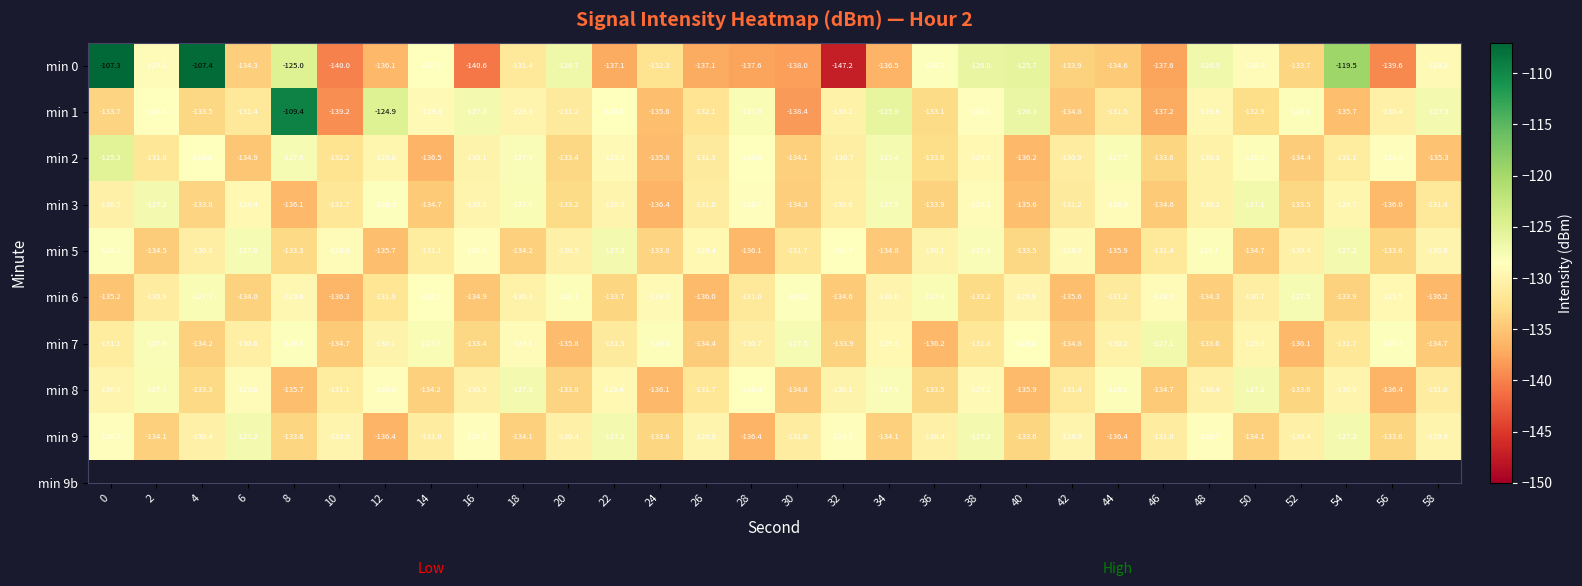

Which category has the lowest value across all series?

32